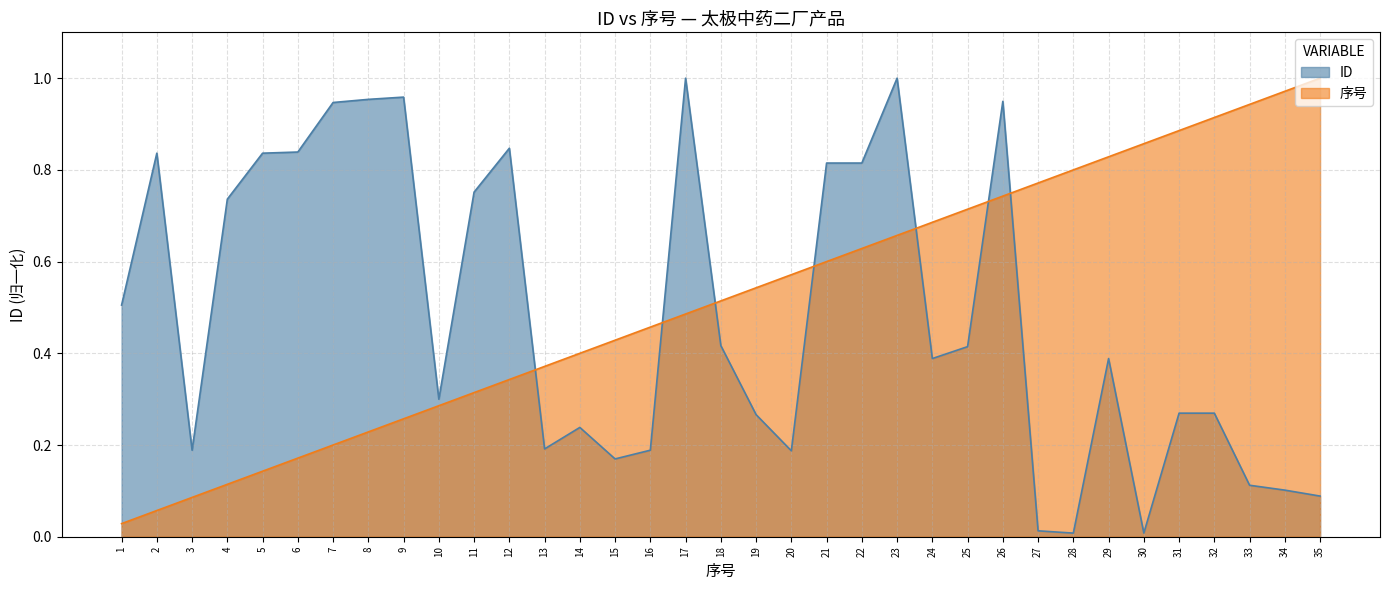

Rank the series by their maximum value, from lowest to highest.

ID, 序号